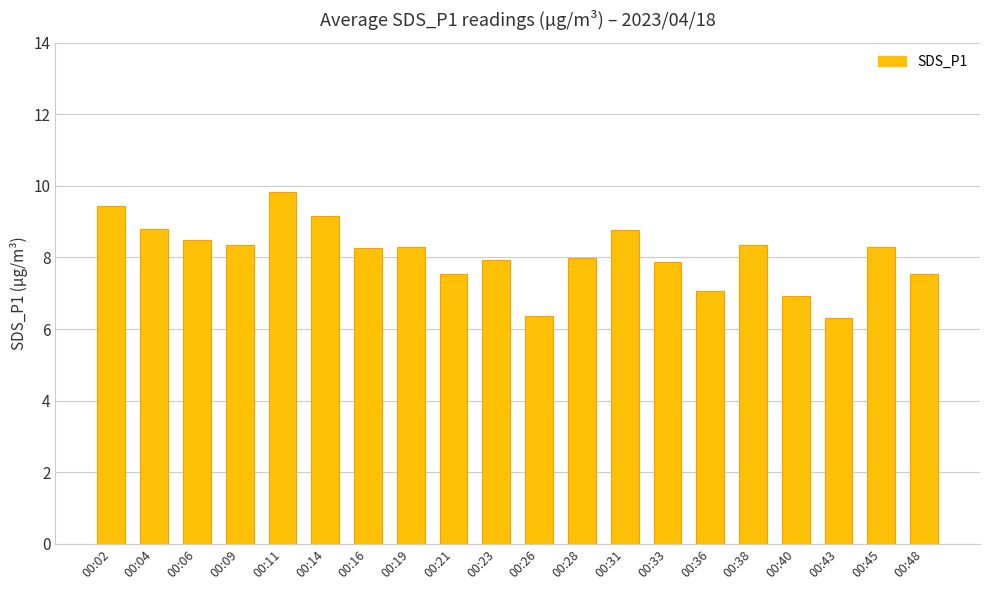

Is it true that the value at 00:40 is 6.9?

True